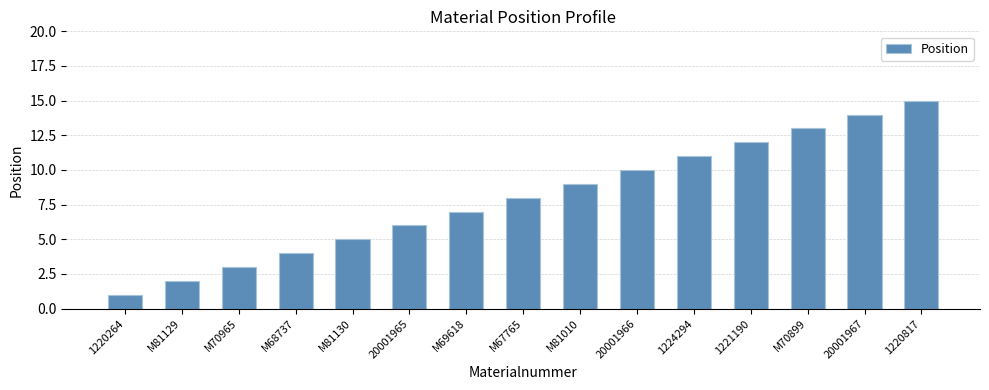

How many values are below 8?

7